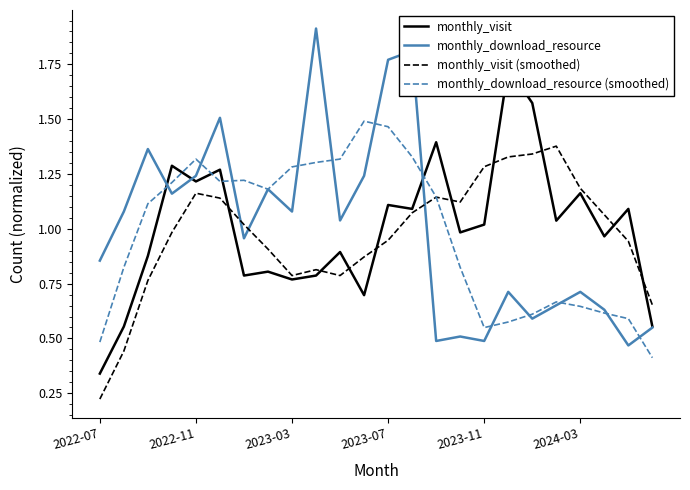

How many intersections are there between monthly_download_resource (smoothed) and monthly_visit (smoothed)?

1